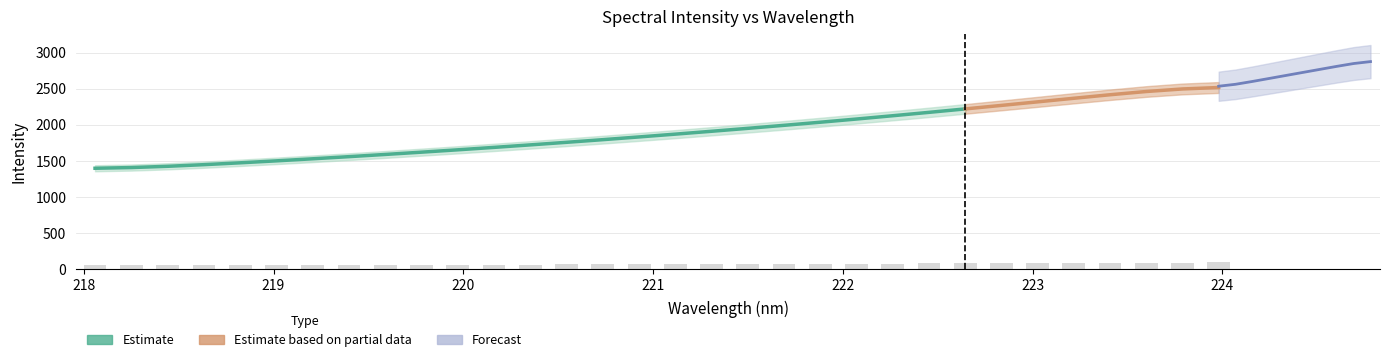

List the labels in order of value, smallest first.

218.0596, 218.2508, 218.442, 218.6332, 218.8244, 219.0156, 219.2067, 219.3979, 219.589, 219.7801, 219.9712, 220.1623, 220.3533, 220.5444, 220.7354, 220.9264, 221.1174, 221.3083, 221.4993, 221.6902, 221.8812, 222.0721, 222.263, 222.4538, 222.6447, 222.8355, 223.0264, 223.2172, 223.408, 223.5987, 223.7895, 223.9802